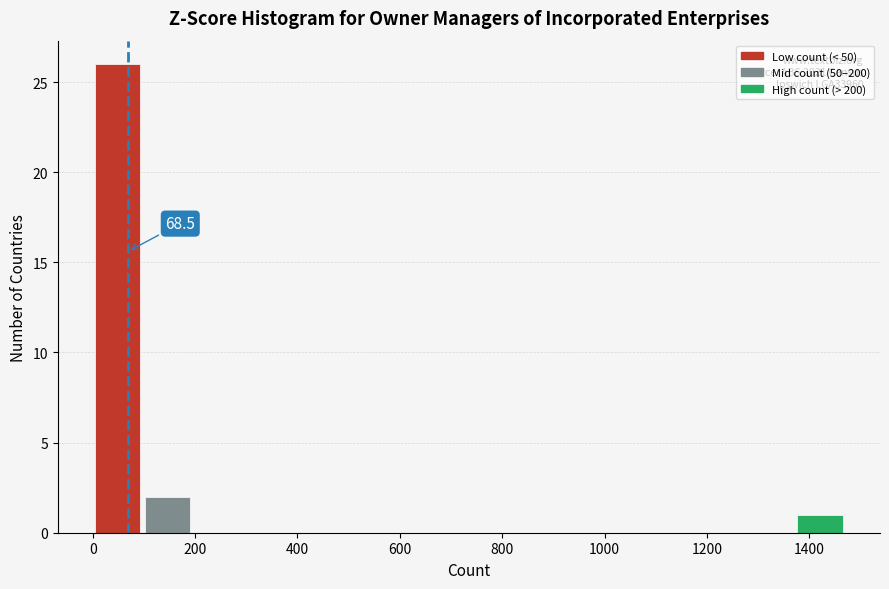

Over which range of the x-axis is the bar tallest?

0 to 98